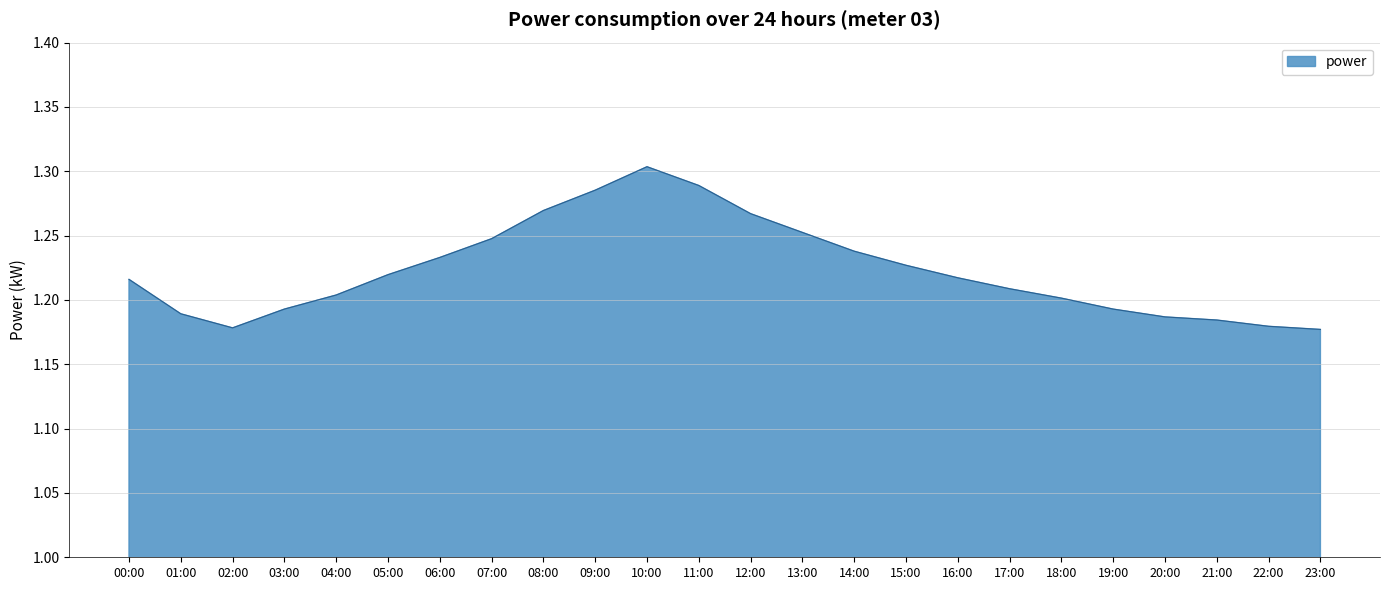

Is it true that the value at 04:00 is 0.7?

False